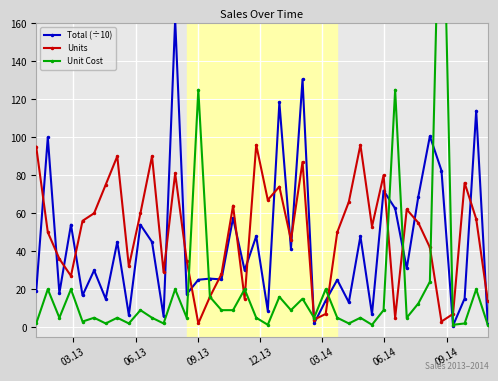

How many values in the Units series are below 55?

20